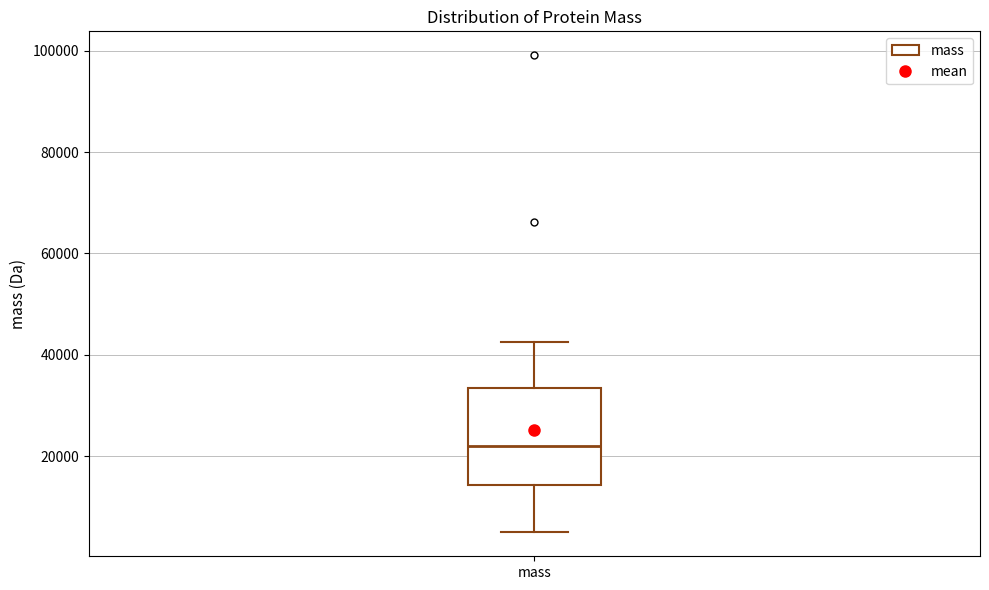

Transcribe this box plot: give where the median line is, the range the box spans, and where the two whiskers end, as read against the y-axis. The values are not printed on the chart, so give them approximately, as read against the axis.

median 22000, box 14000 to 34000, whiskers 4000 to 42000